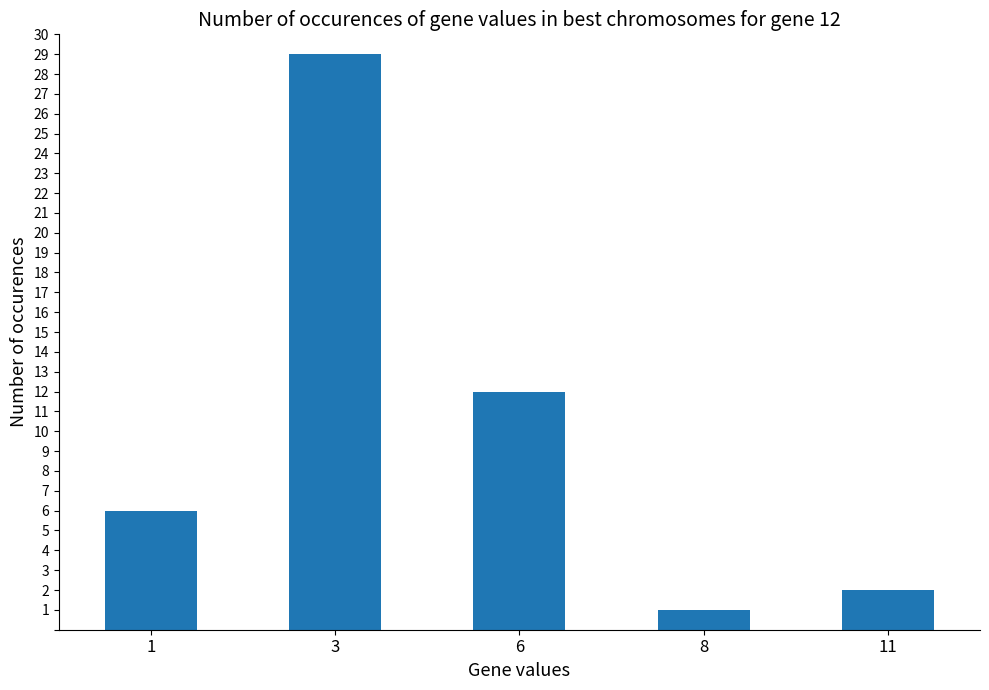

Does the chart contain stacked bars?

No